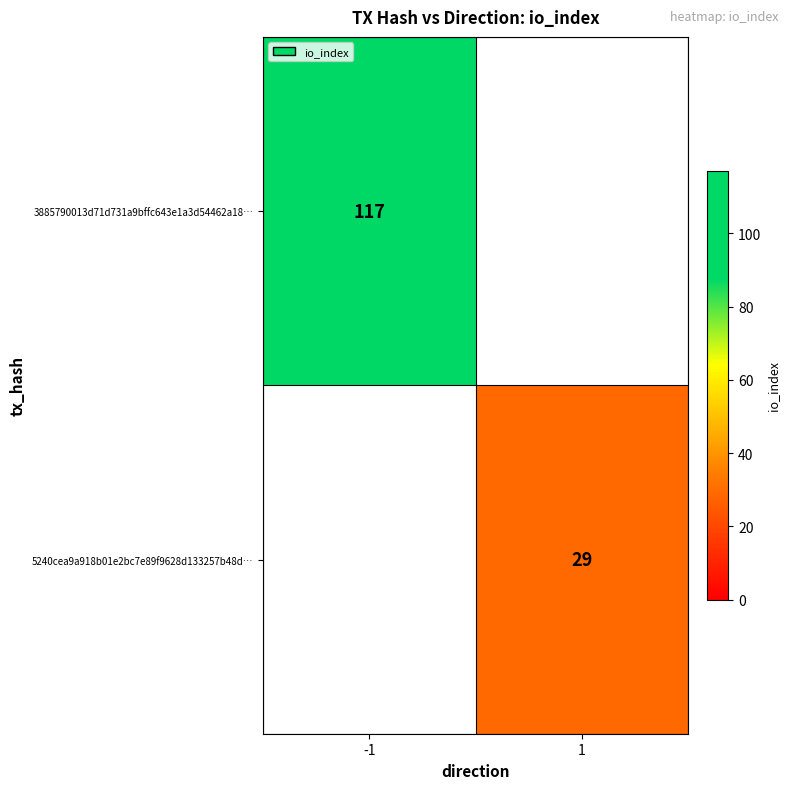

Is it true that 5240cea9a918b01e2bc7e89f9628d133257b48d… equals 29 at 1?

True